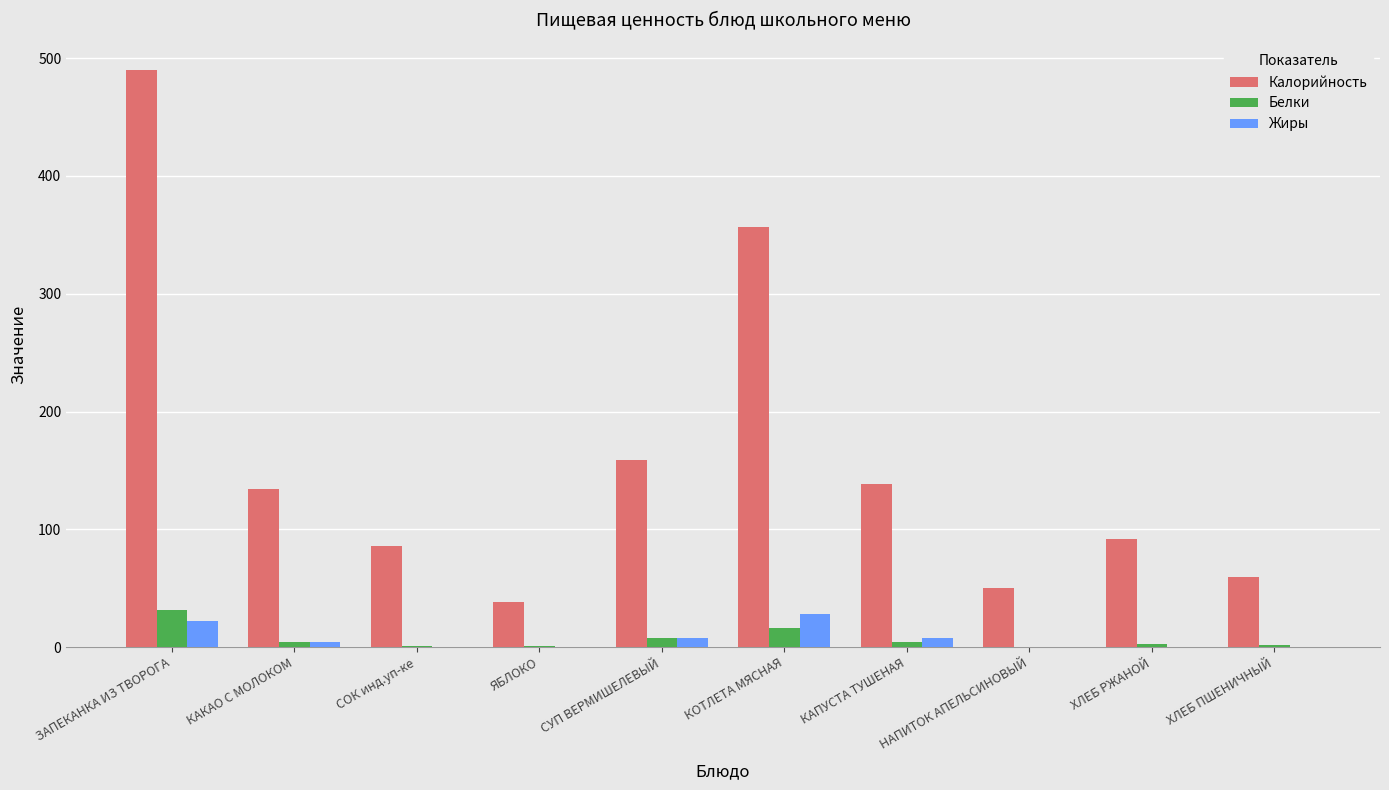

What is the average value of the Жиры series?

7.1